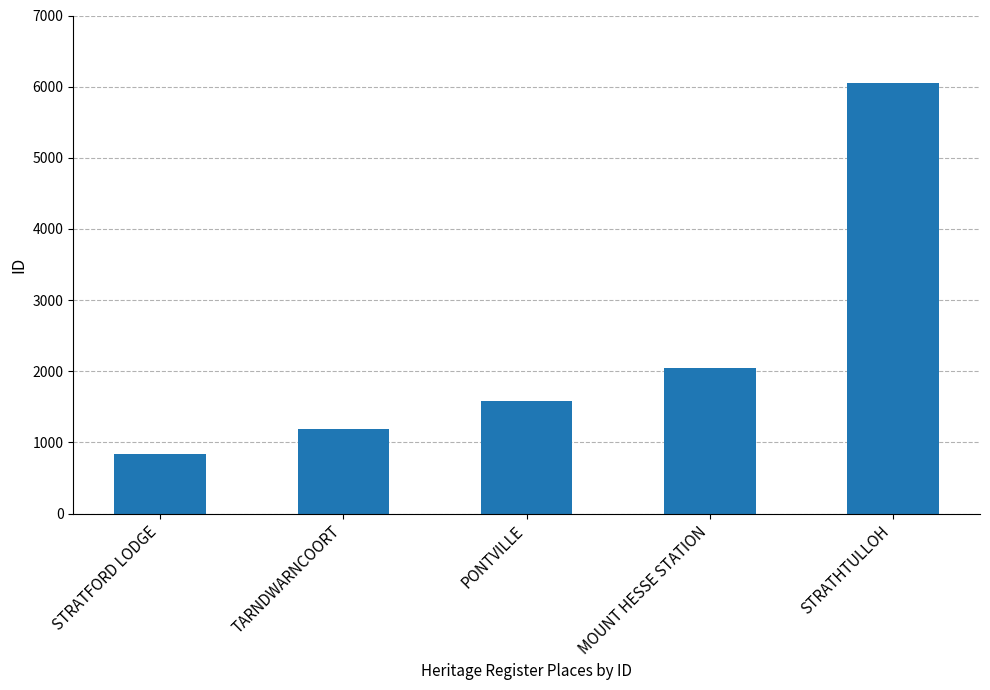

What position from the right is STRATFORD LODGE?

5